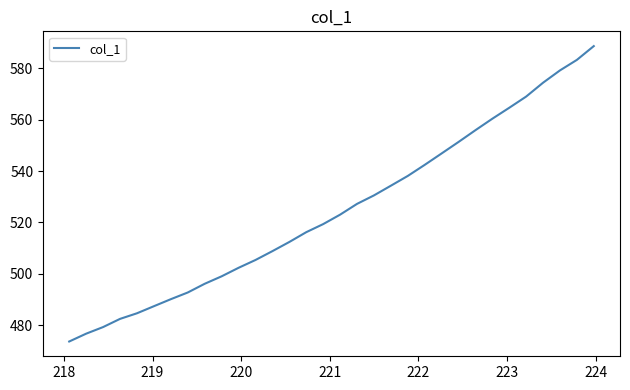

Count the number of categories in the chart.

32